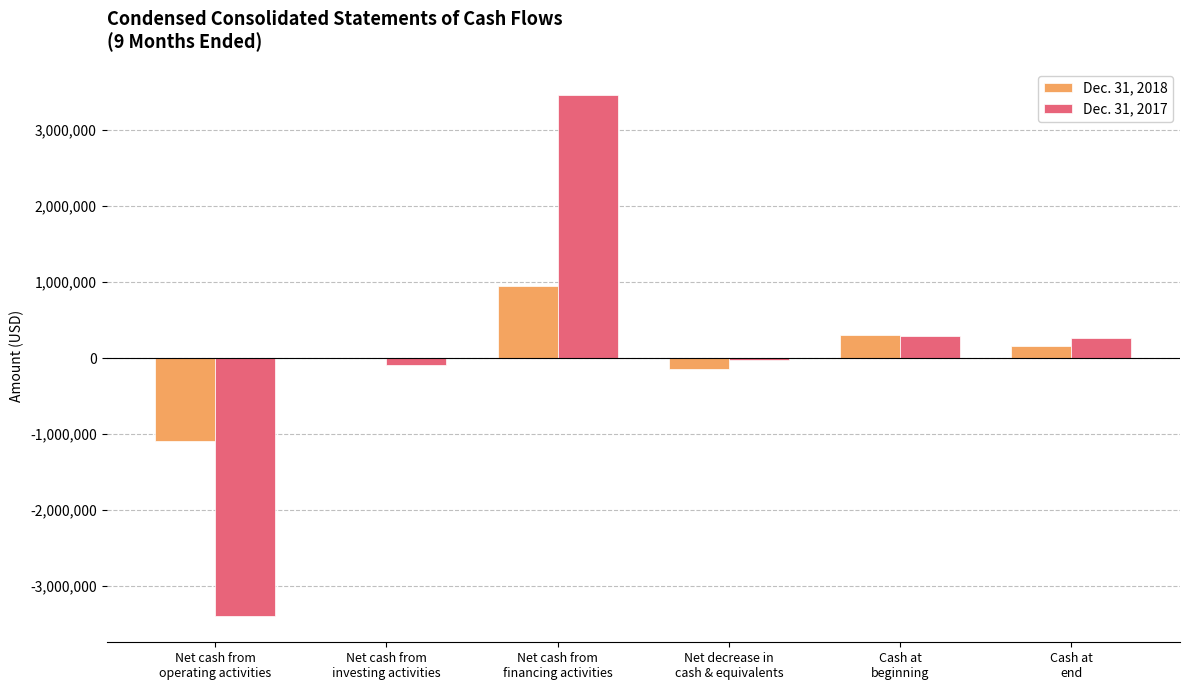

Where does the Dec. 31, 2017 series first go above 263983?

Net cash from
financing activities